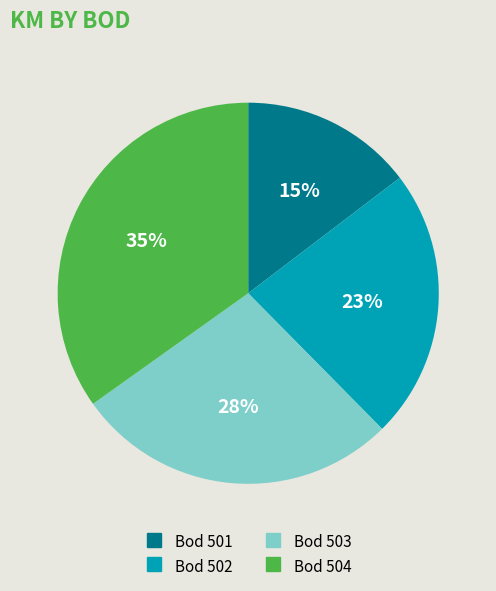

To the nearest percent, what is the difference between the largest and smallest slice percentages?

20%